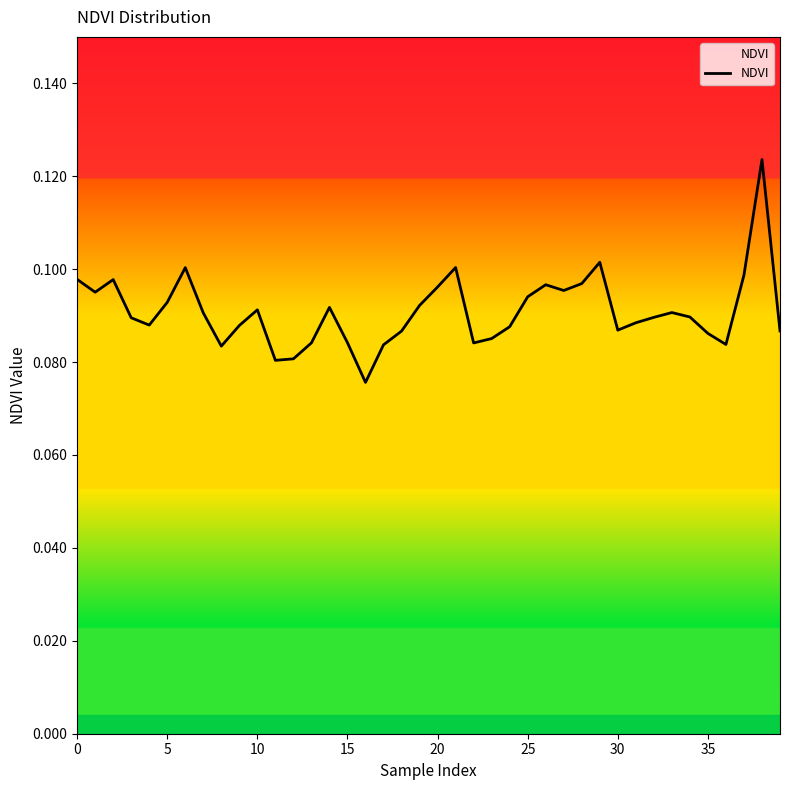

Where is the data nearest to the value 0?

16